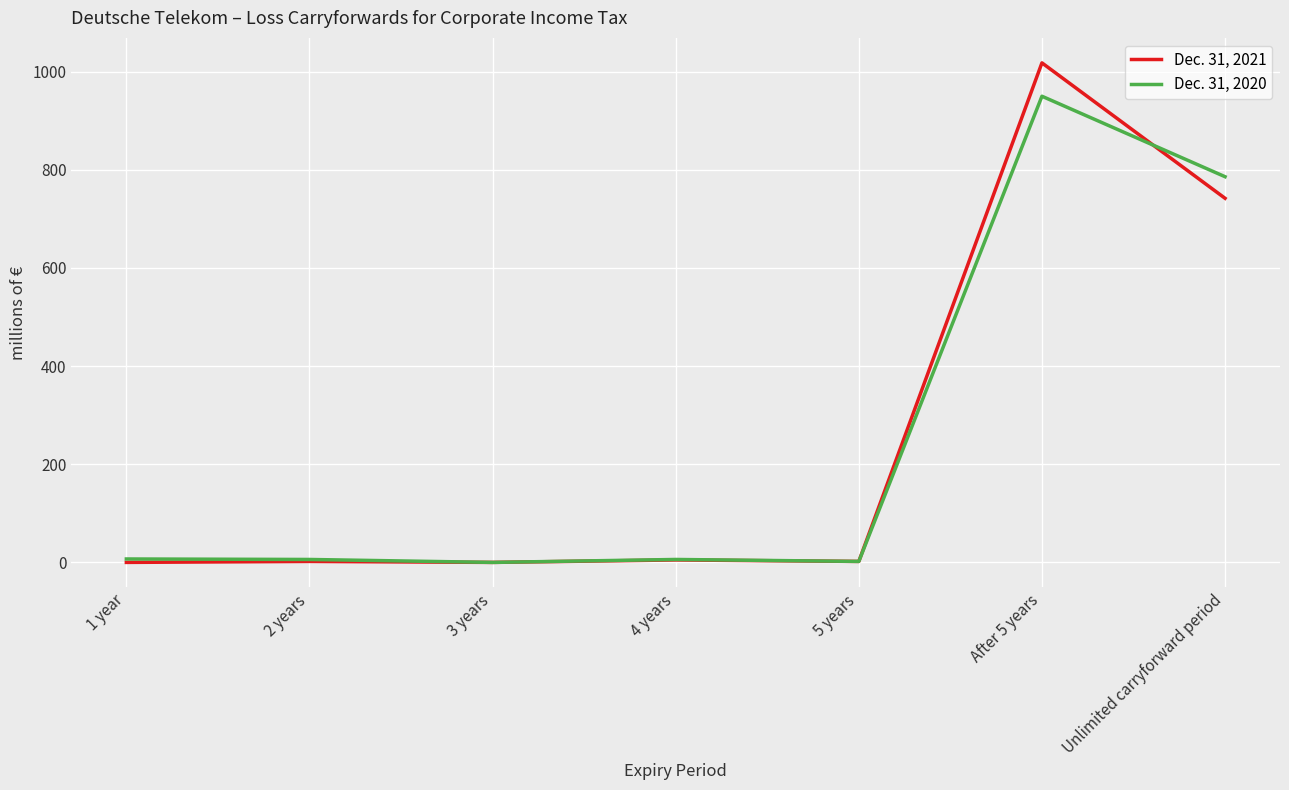

In Dec. 31, 2020, how many points are higher than both neighbors (excluding endpoints)?

2